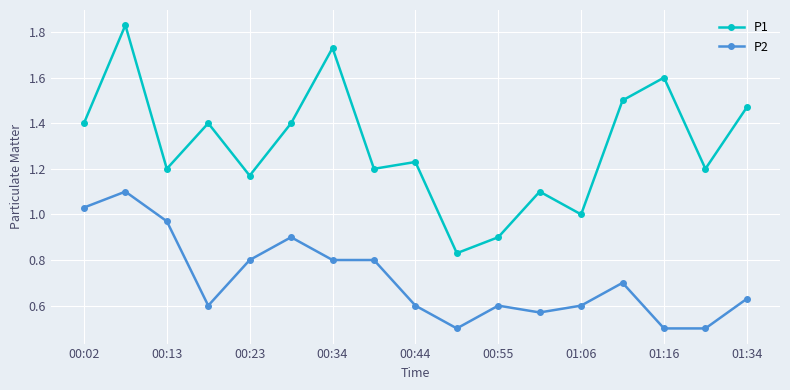

True or false: P2 and P1 intersect in this chart.

False